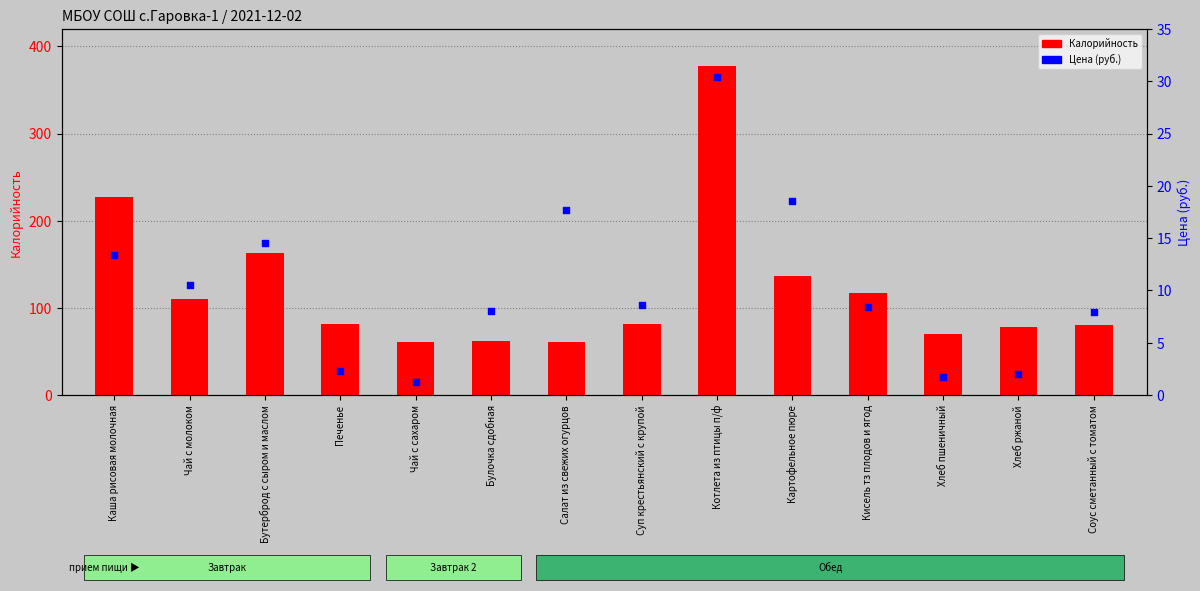

At how many categories does at least one series exceed 231?

1